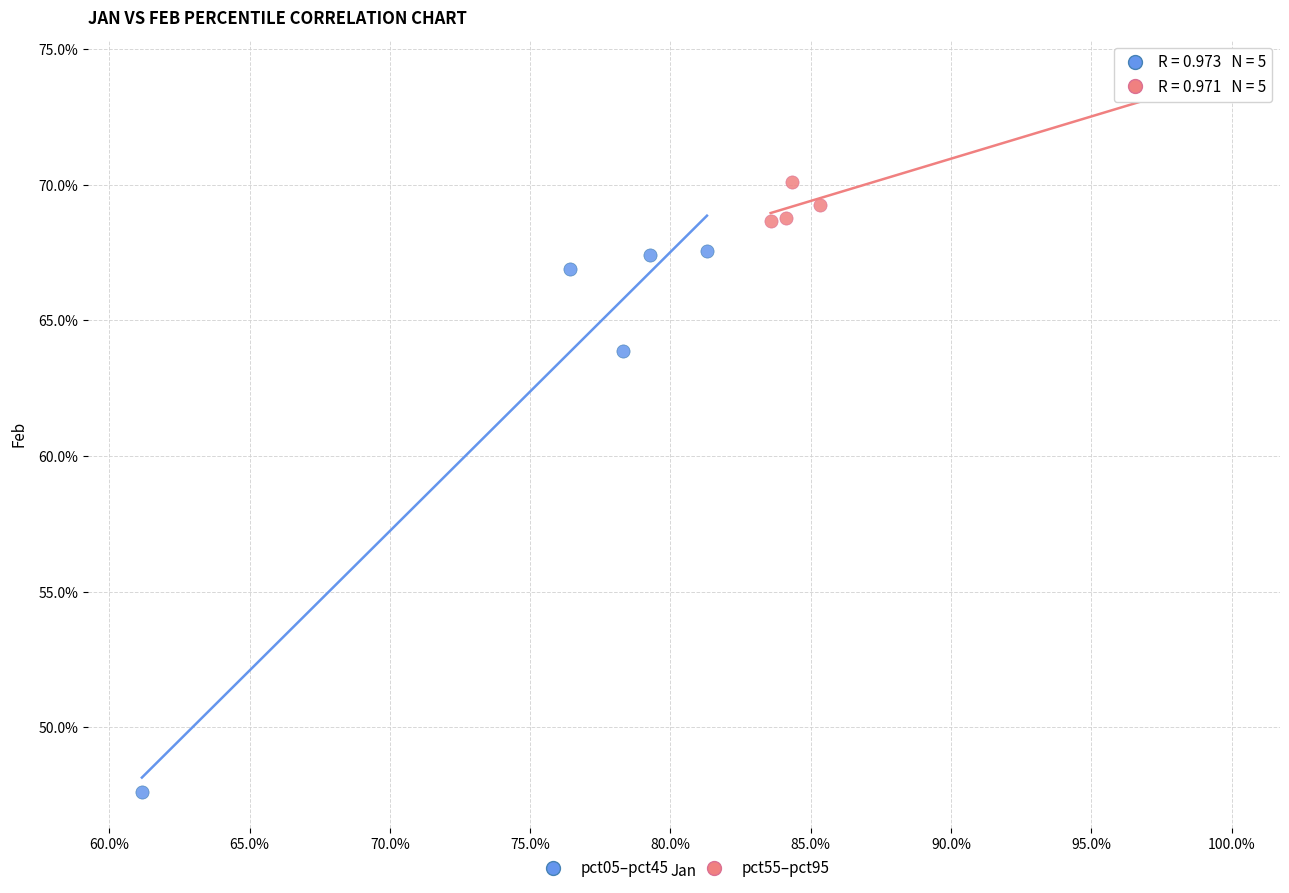

What are all the series names shown in the legend?

pct05–pct45, pct55–pct95